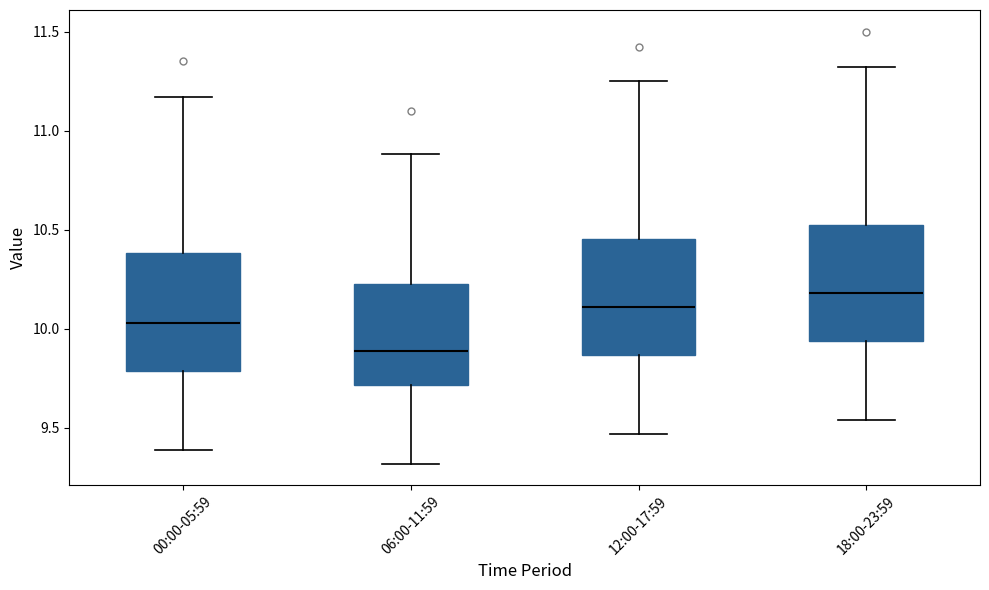

Reading left to right, read every box against the y-axis: the position of its median line, the range the box covers, and the ends of its whiskers. The values are not printed on the chart, so give them approximately, as read against the axis.

00:00-05:59: median 10.05, box 9.80 to 10.40, whiskers 9.40 to 11.15
06:00-11:59: median 9.90, box 9.70 to 10.25, whiskers 9.30 to 10.90
12:00-17:59: median 10.10, box 9.85 to 10.45, whiskers 9.45 to 11.25
18:00-23:59: median 10.20, box 9.95 to 10.55, whiskers 9.55 to 11.30